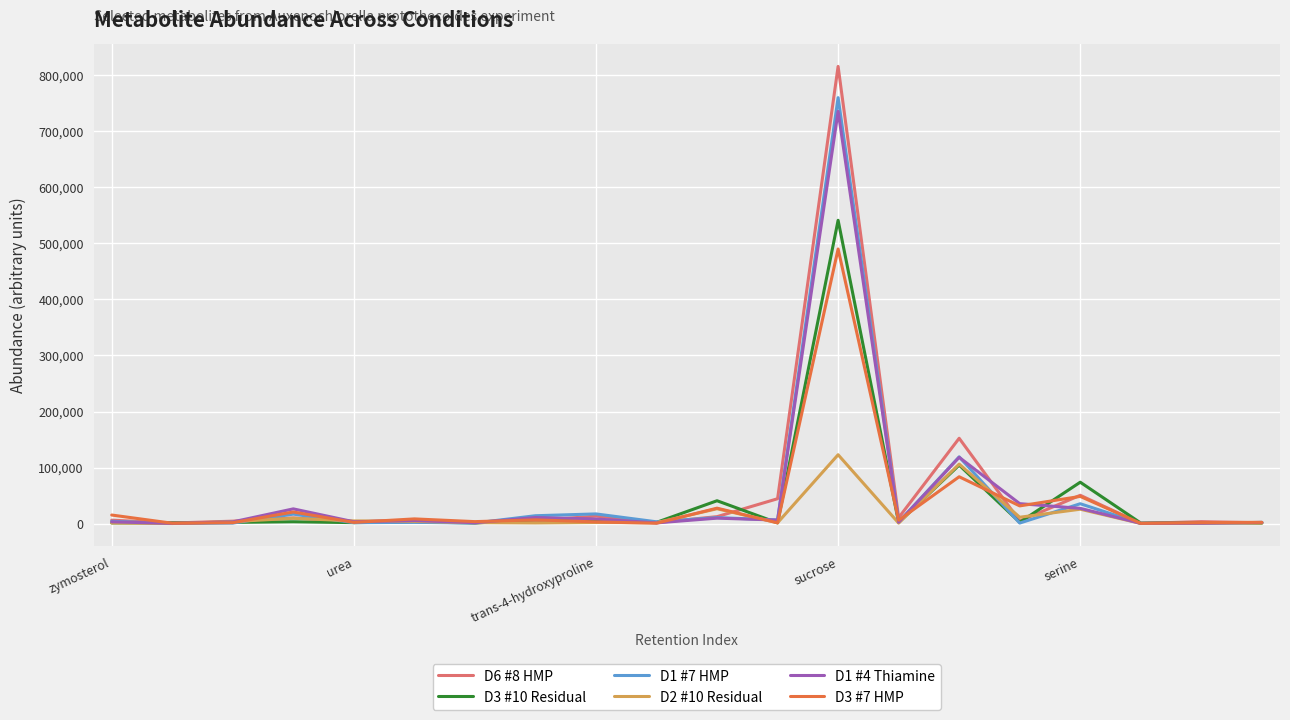

Which series has the largest range (max minus min)?

D6 #8 HMP